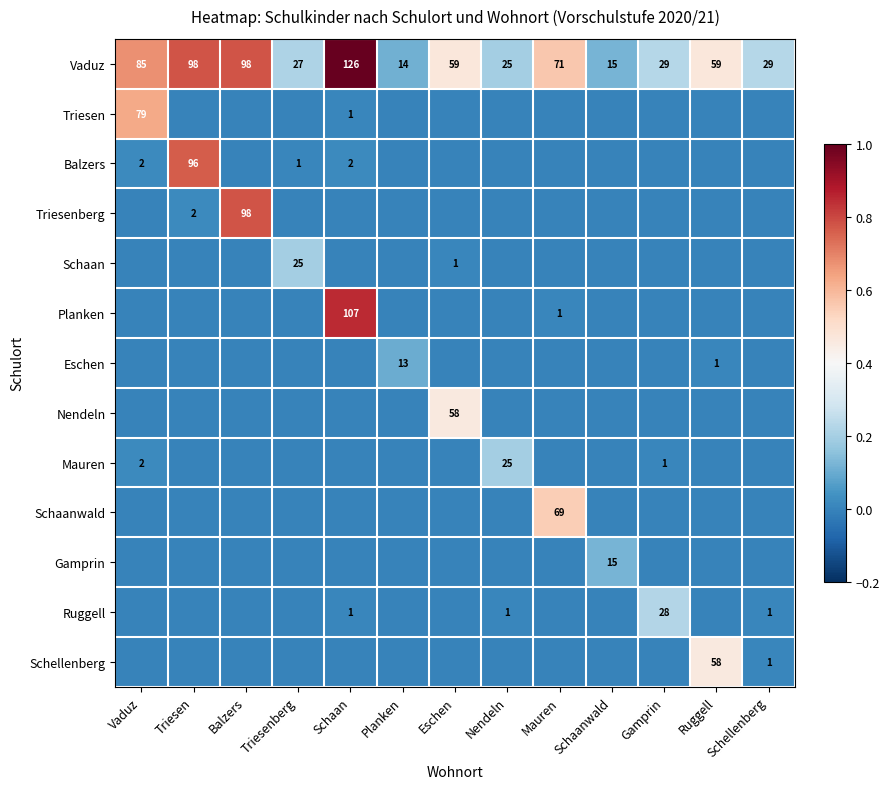

At how many categories does at least one series exceed 0?

13